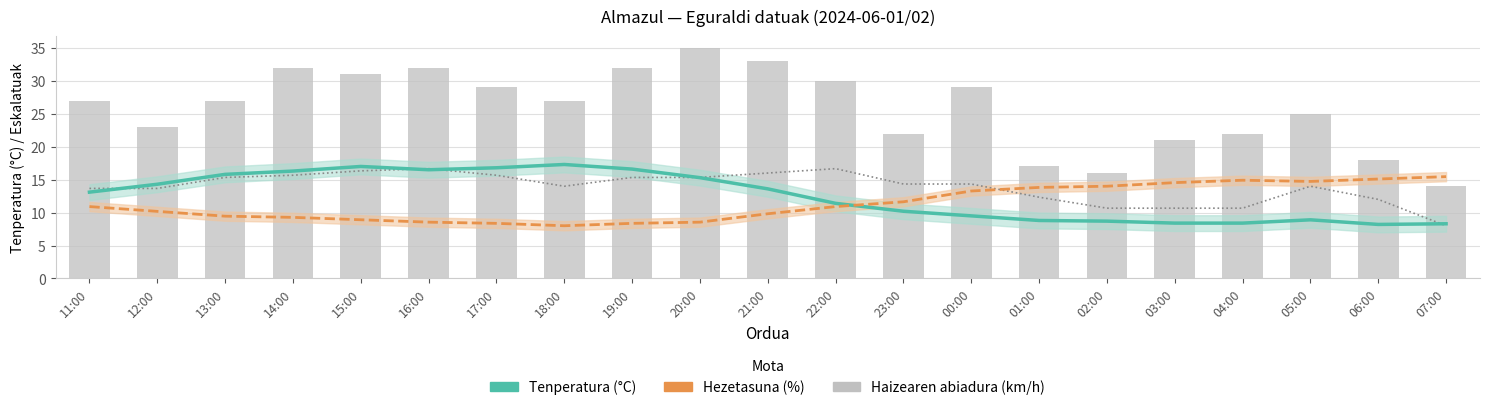

Which series has the widest spread of values?

Haizearen abiadura (km/h)